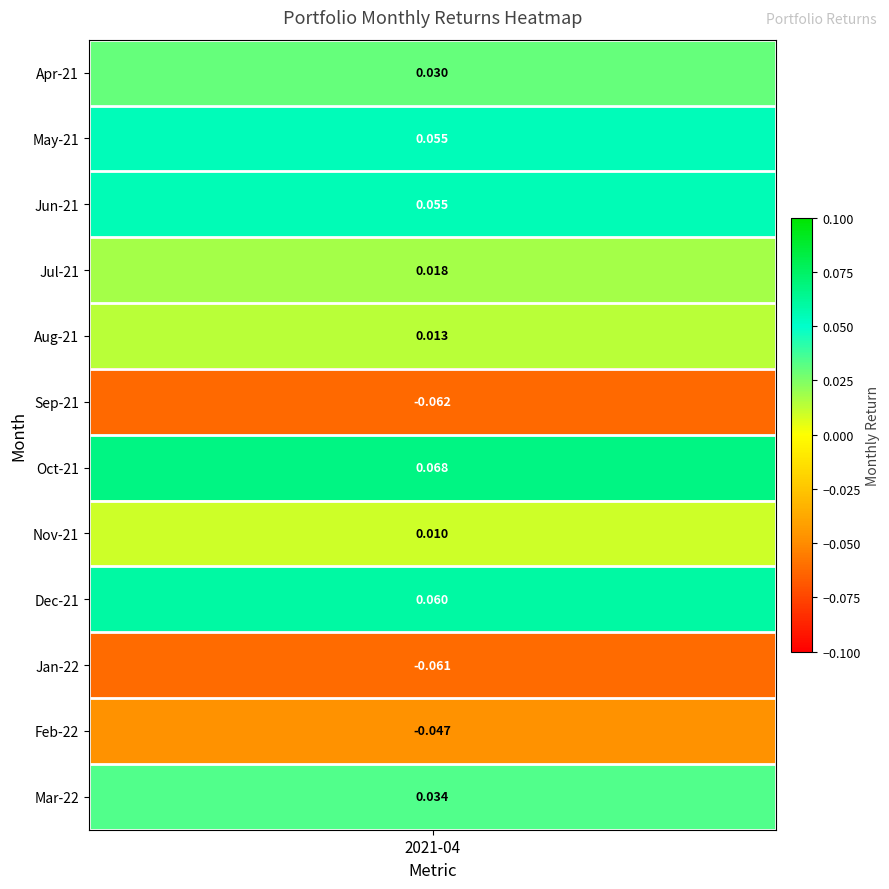

Reading left to right, what are all the values shown in this chart?

0=0.0	1=0.1	2=0.1	3=0.0	4=0.0	5=-0.1	6=0.1	7=0.0	8=0.1	9=-0.1	10=-0.0	11=0.0